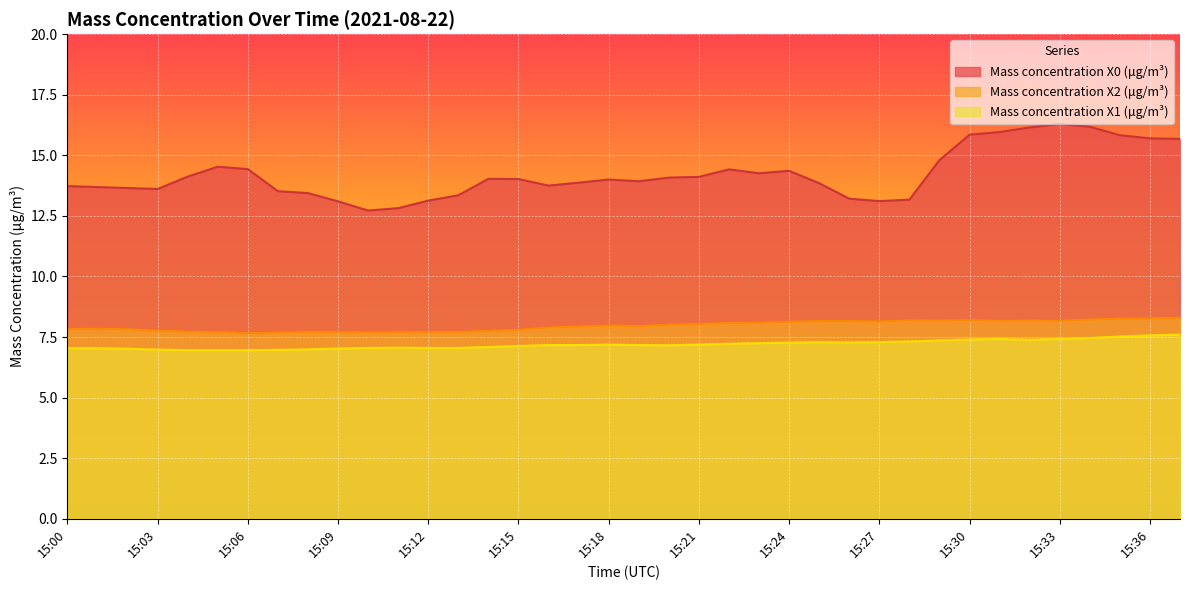

Which category has the highest value across all series?

15:33